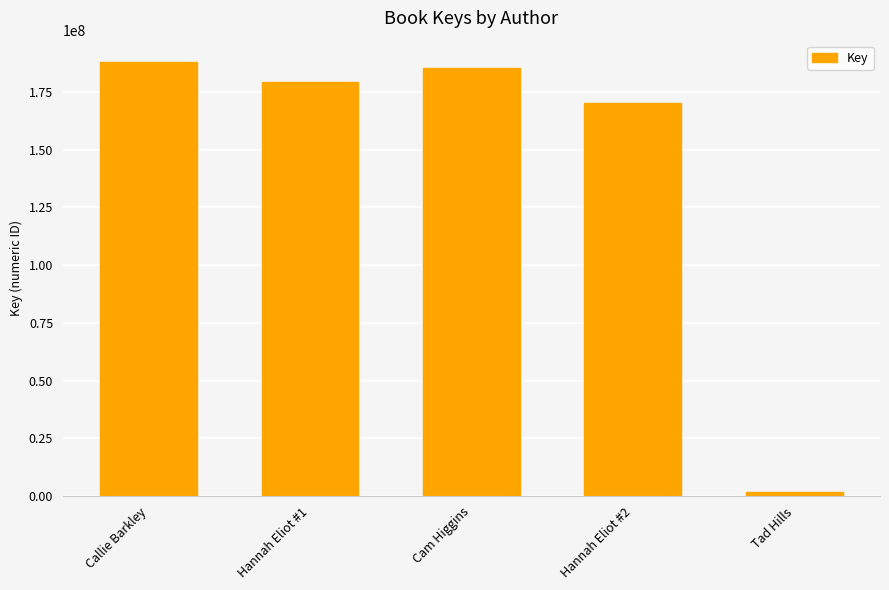

List the labels in order of value, largest first.

Callie Barkley, Cam Higgins, Hannah Eliot #1, Hannah Eliot #2, Tad Hills